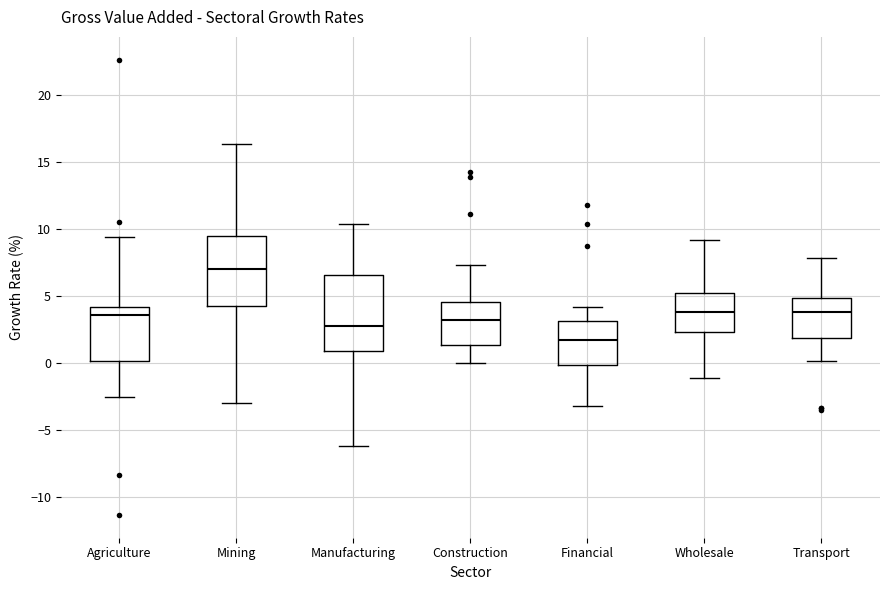

Which box has the lowest median line?

Financial